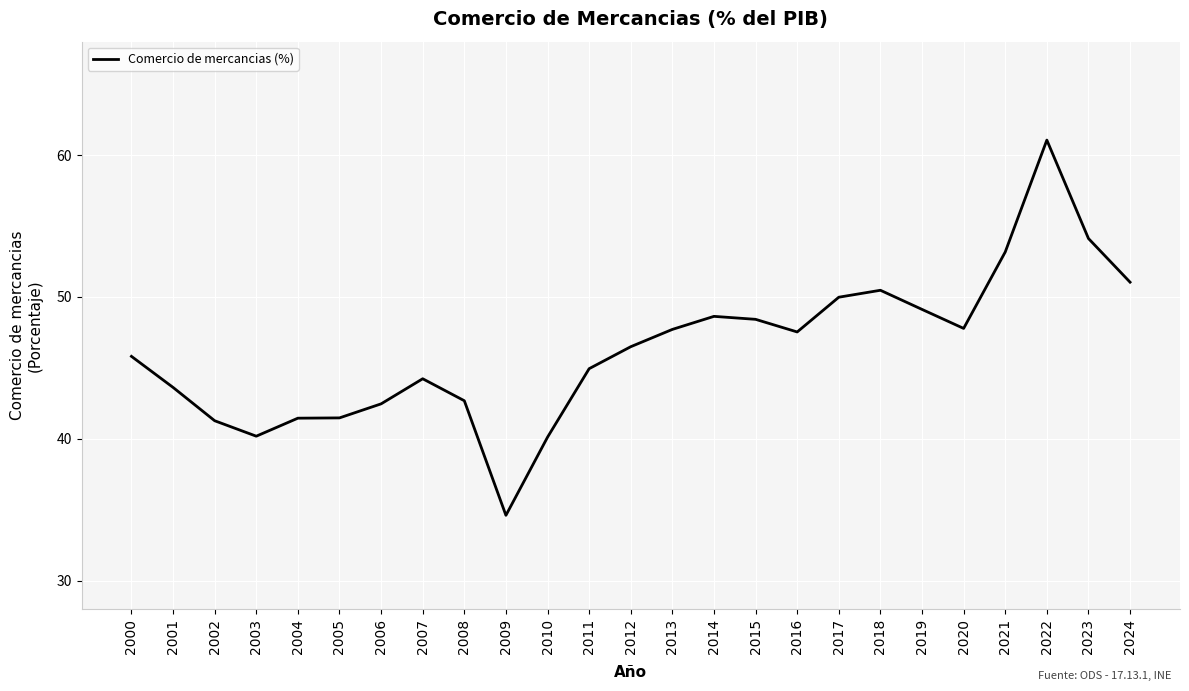

At which category does the chart reach its peak across all series?

2022